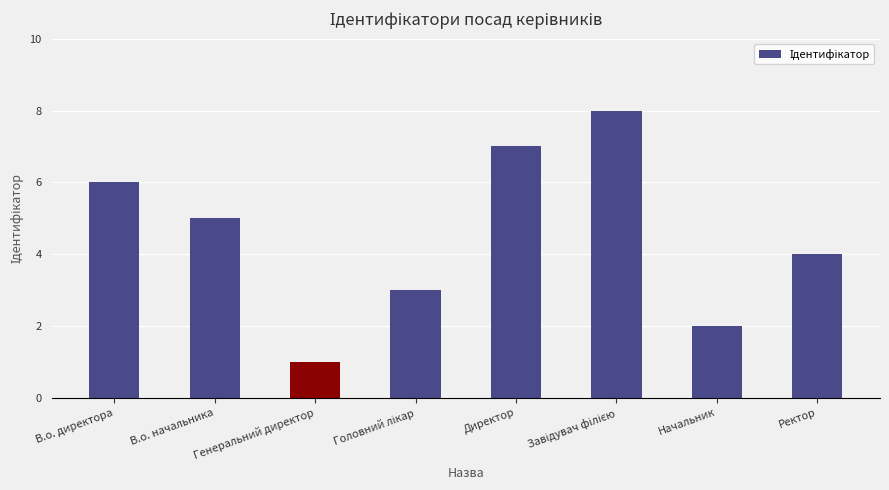

The value at Ректор is 2. True or false?

False